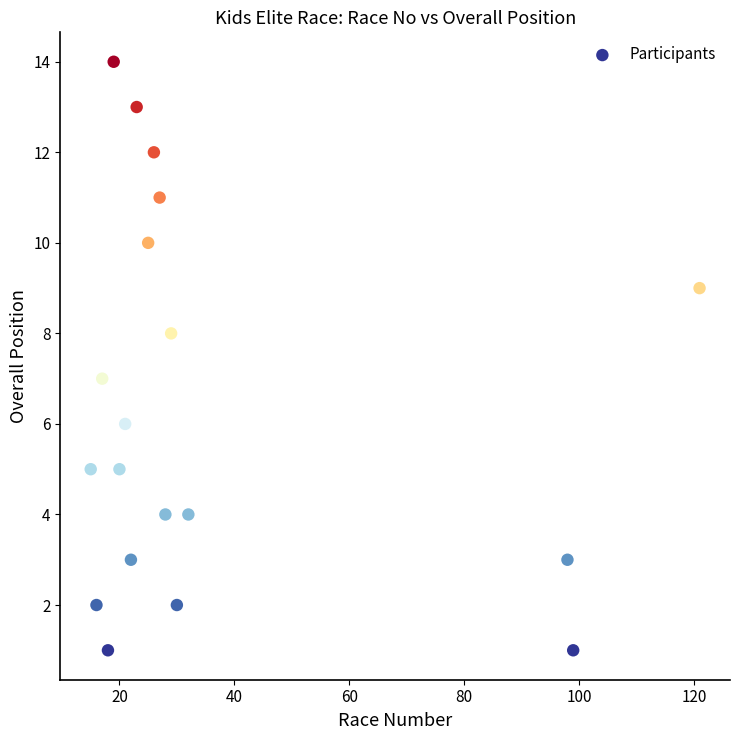

What is the range of X values (max minus min)?

106